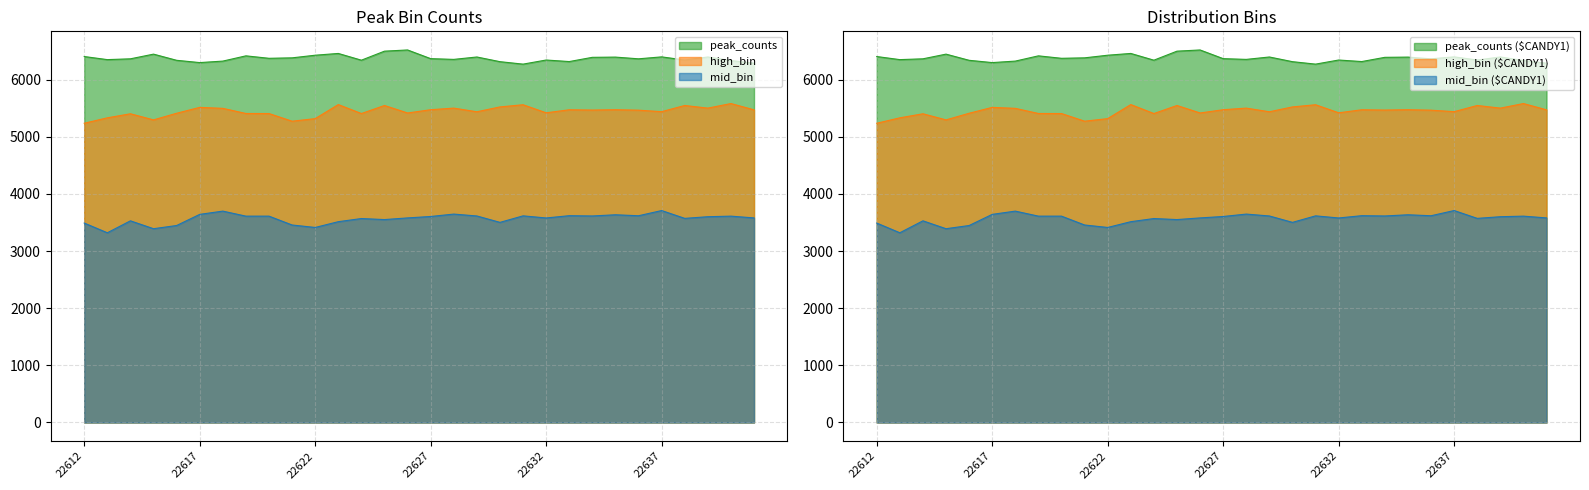

What is the value of the high_bin point at the 2nd from the left?

5333